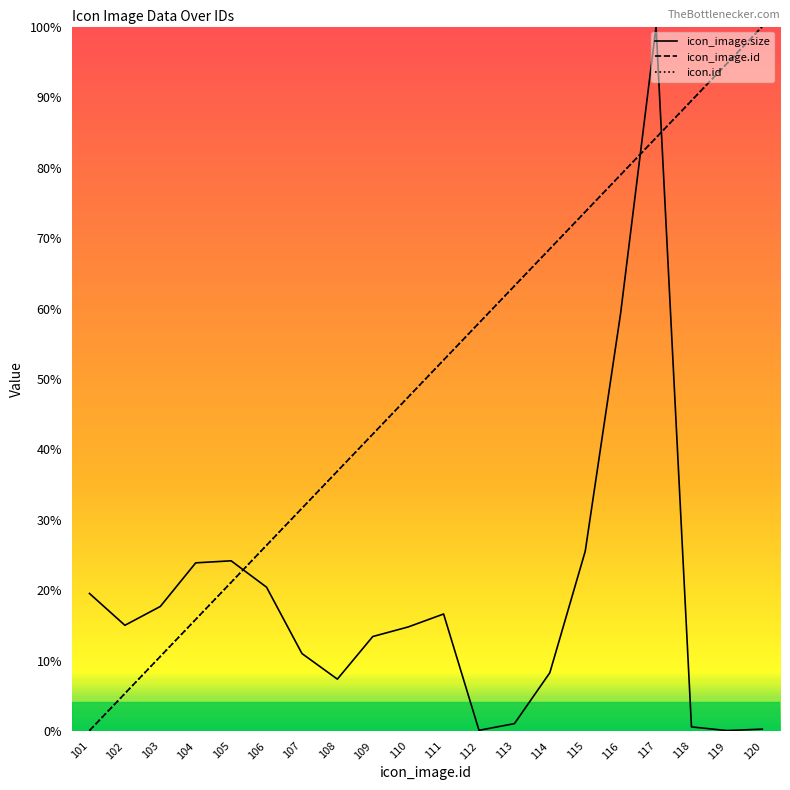

What are all the series names shown in the legend?

icon_image.size, icon_image.id, icon.id